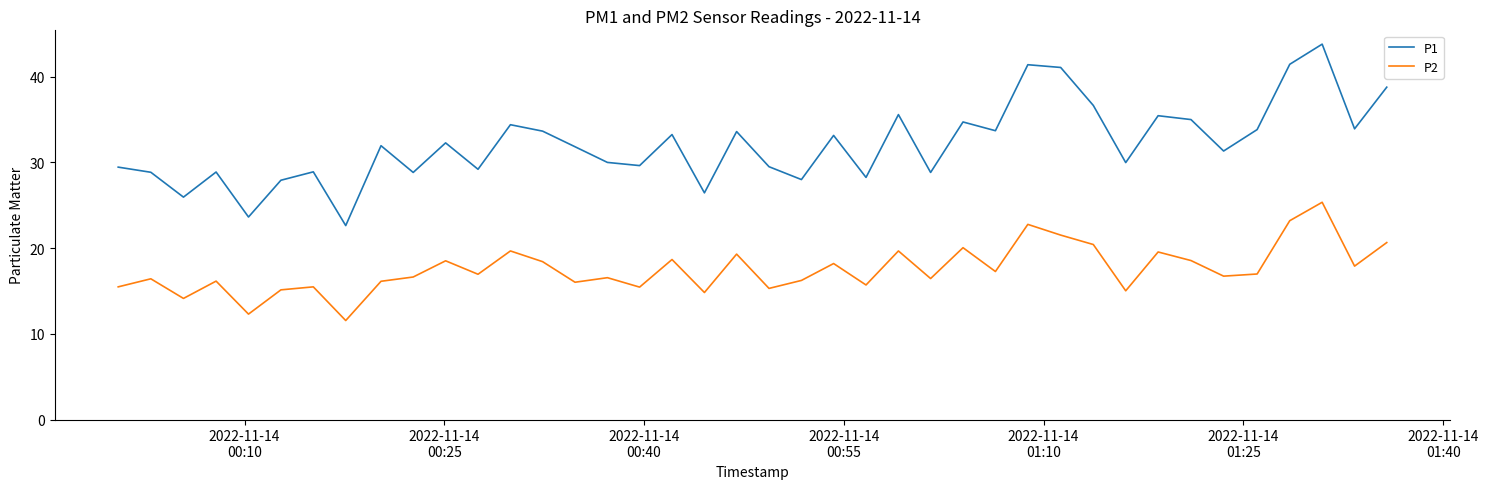

What is the maximum value shown in the chart?

43.8